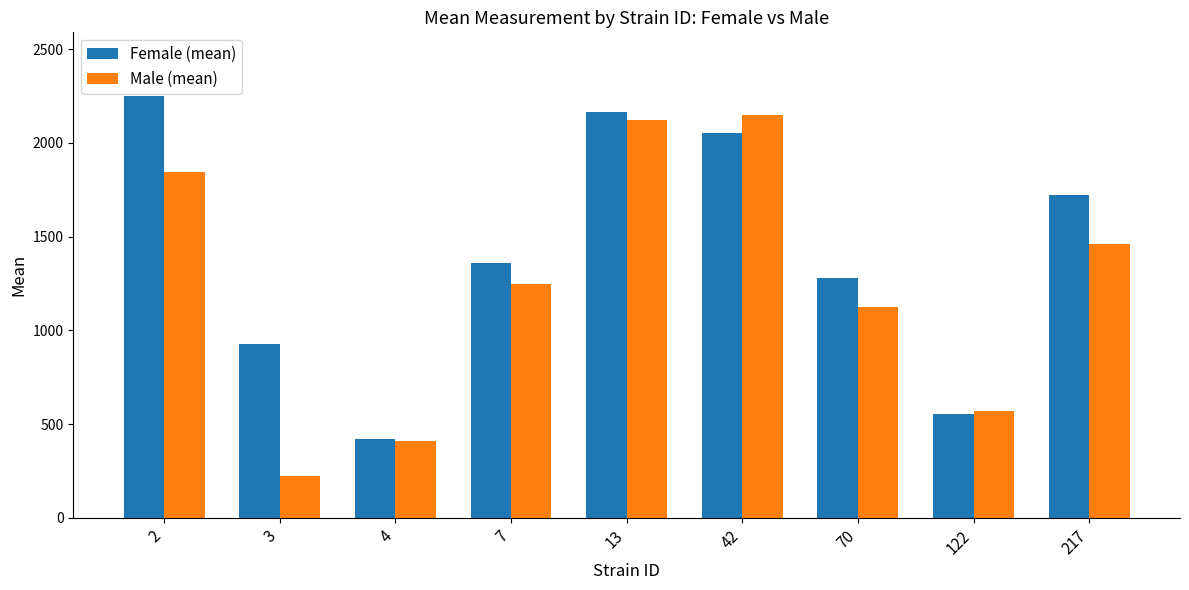

How many data points does each series have?

9